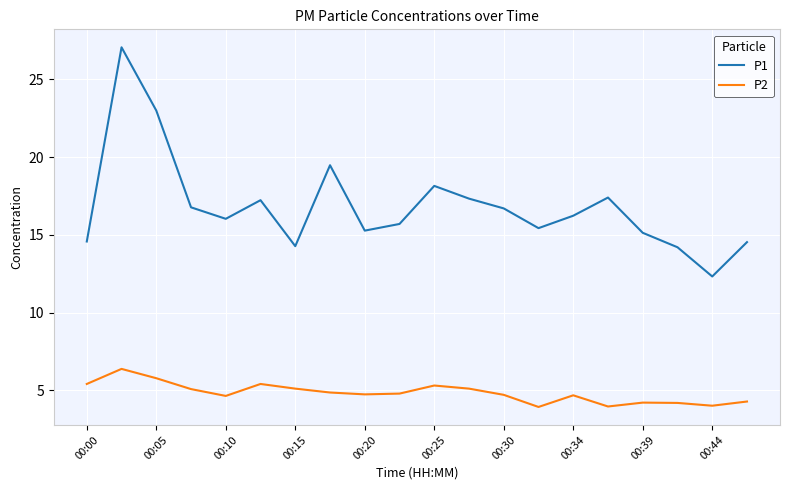

True or false: P1 and P2 intersect in this chart.

False